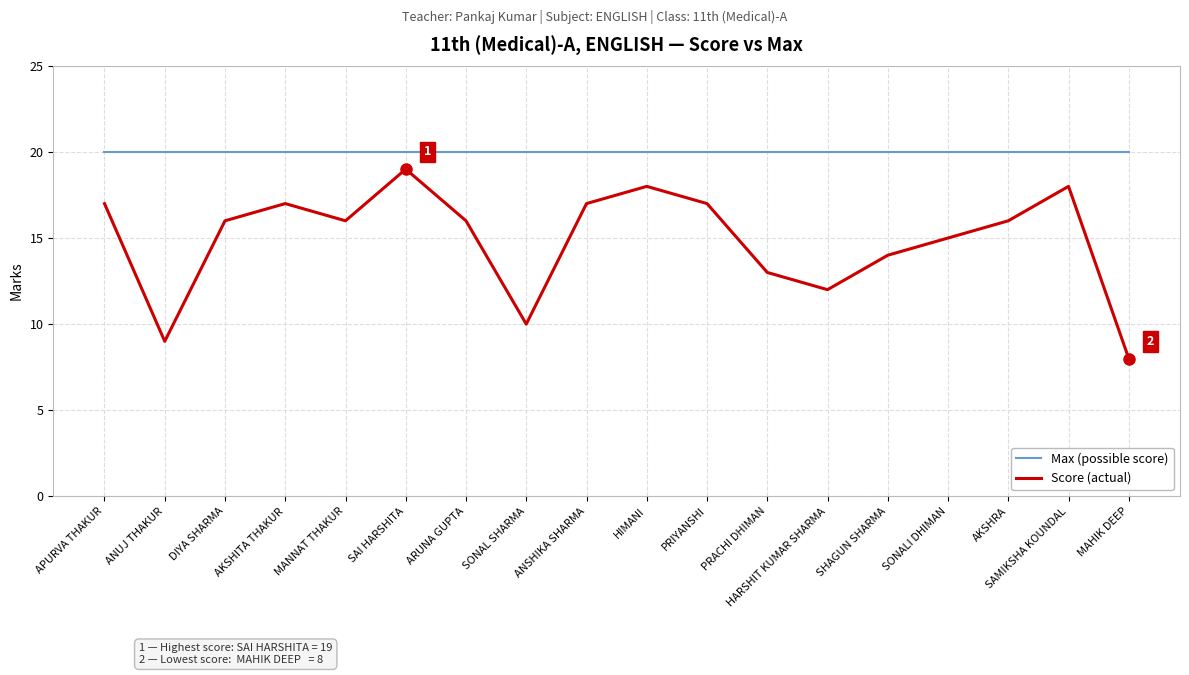

What are all the series names shown in the legend?

Max (possible score), Score (actual)